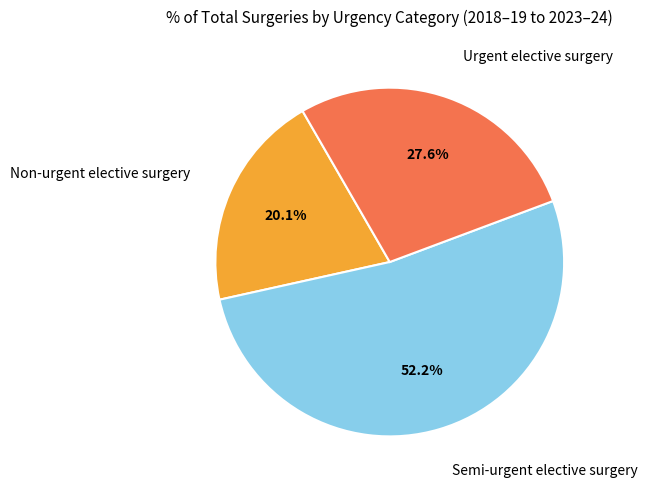

Is there any slice that represents more than half of the pie?

Yes